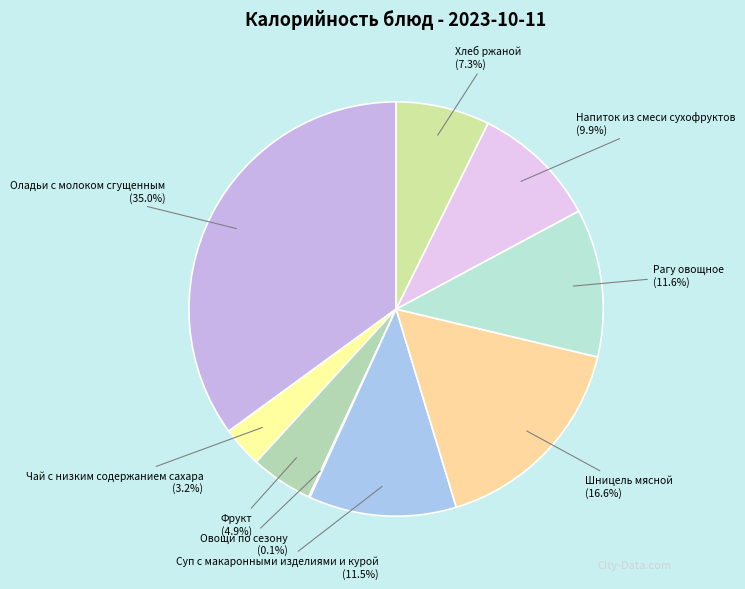

Is there any slice that represents more than half of the pie?

No